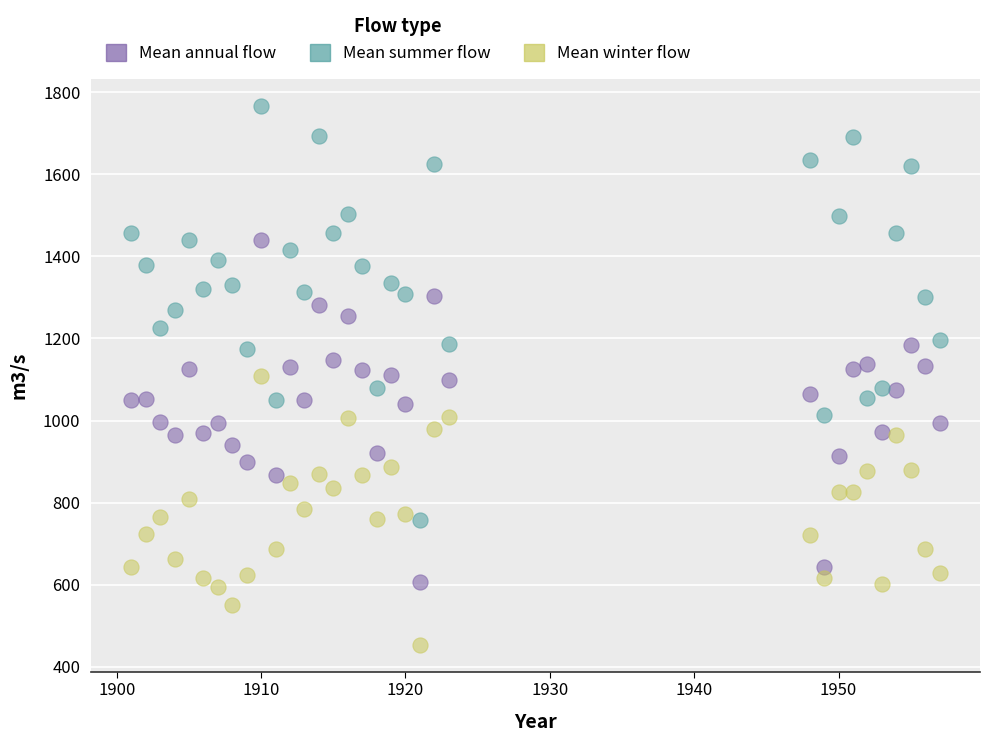

What are all the series names shown in the legend?

Mean annual flow, Mean summer flow, Mean winter flow